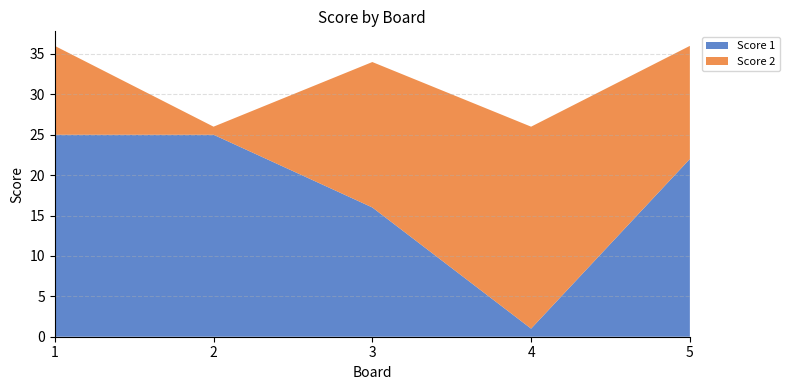

Reading right to left, extract all data points from this chart.

Score 1: 22	1	16	25	25
Score 2: 14	25	18	1	11